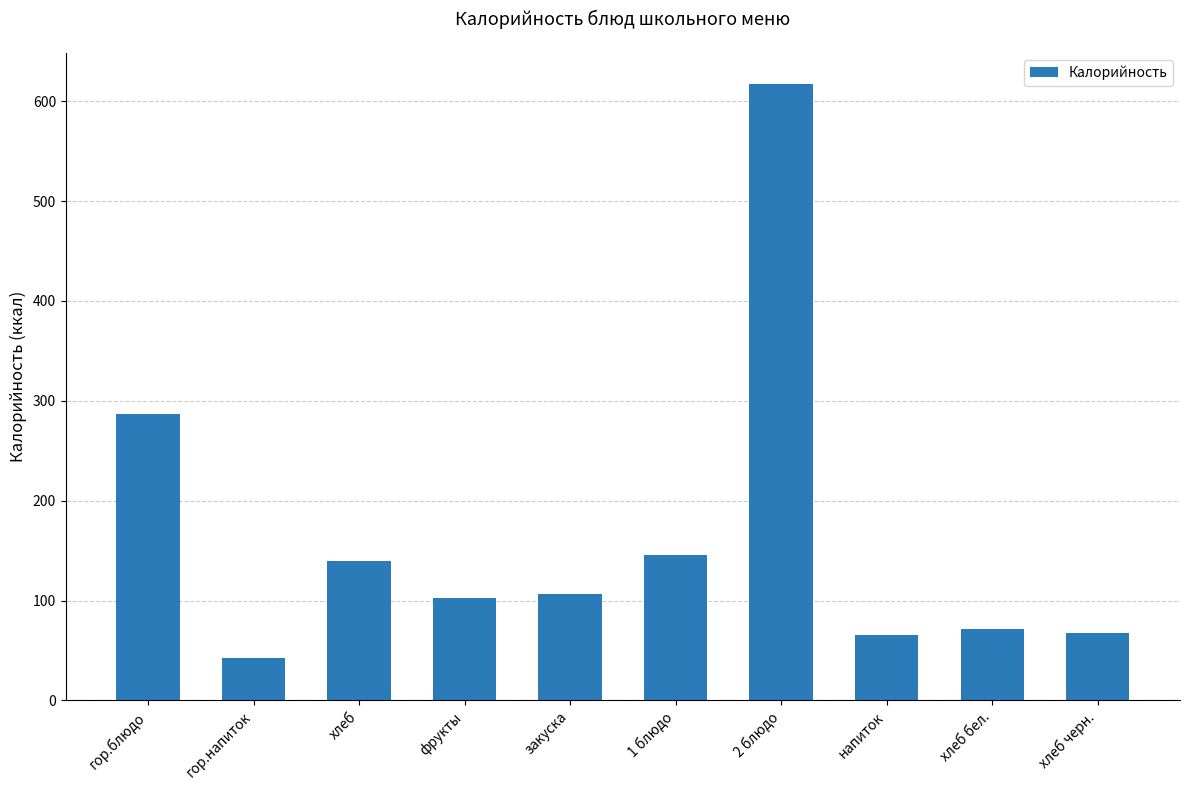

What is the label of the 9th bar from the right?

гор.напиток